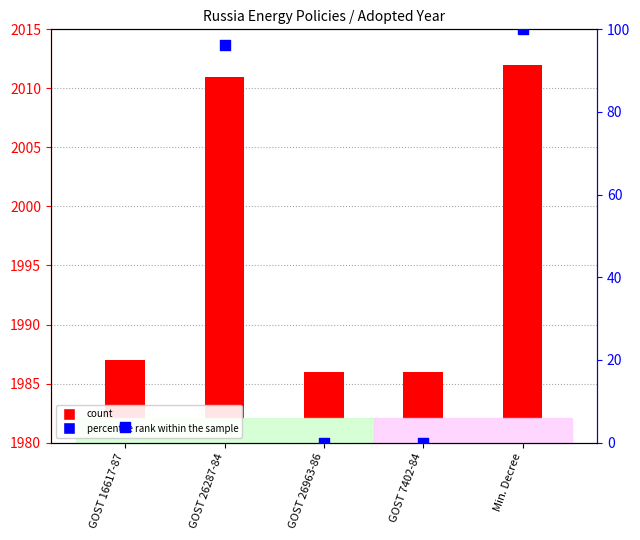

What are all the series names shown in the legend?

count, percentile rank within the sample